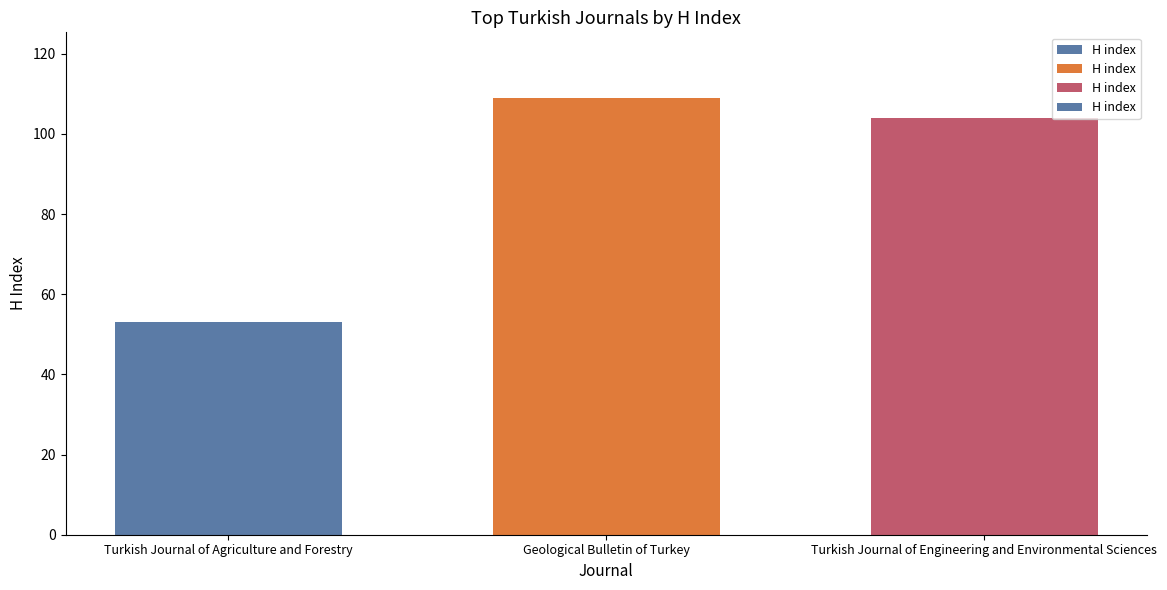

The chart shows a value of 16 at Turkish Journal of Agriculture and Forestry. True or false?

False